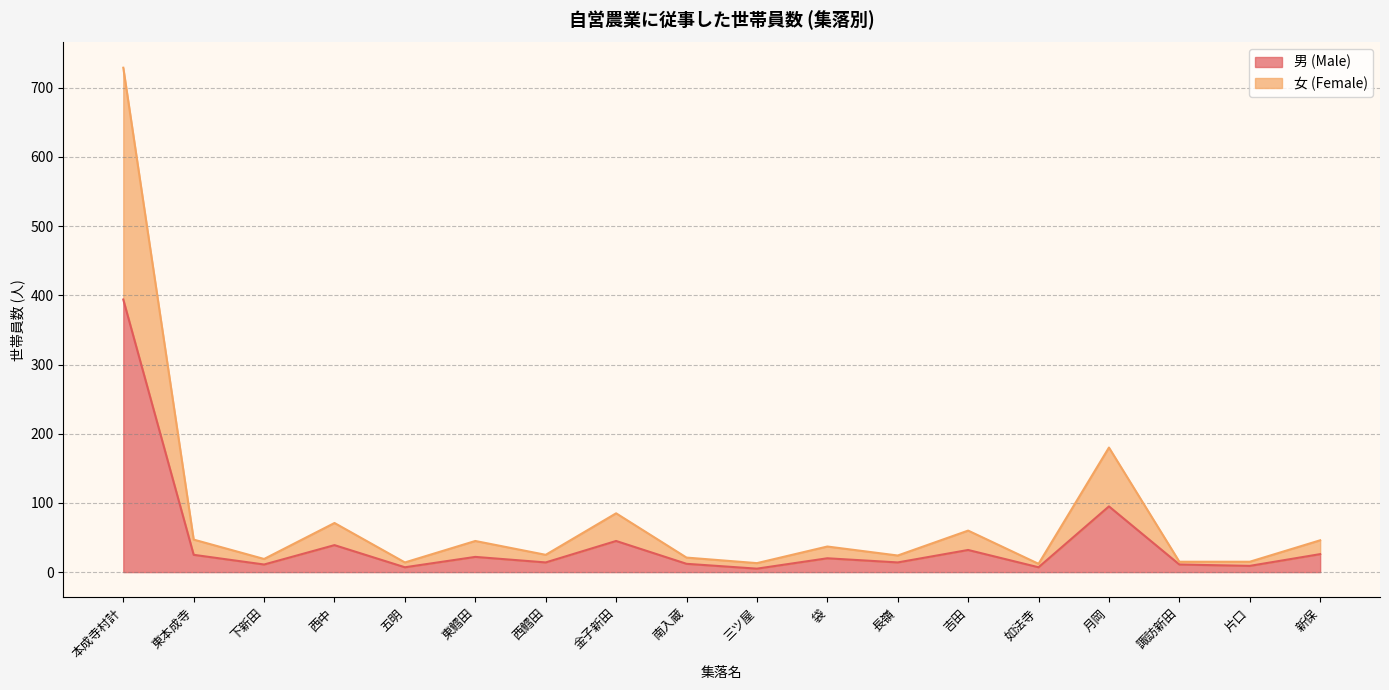

What is the value of the 女 (Female) point at the 11th from the left?

37